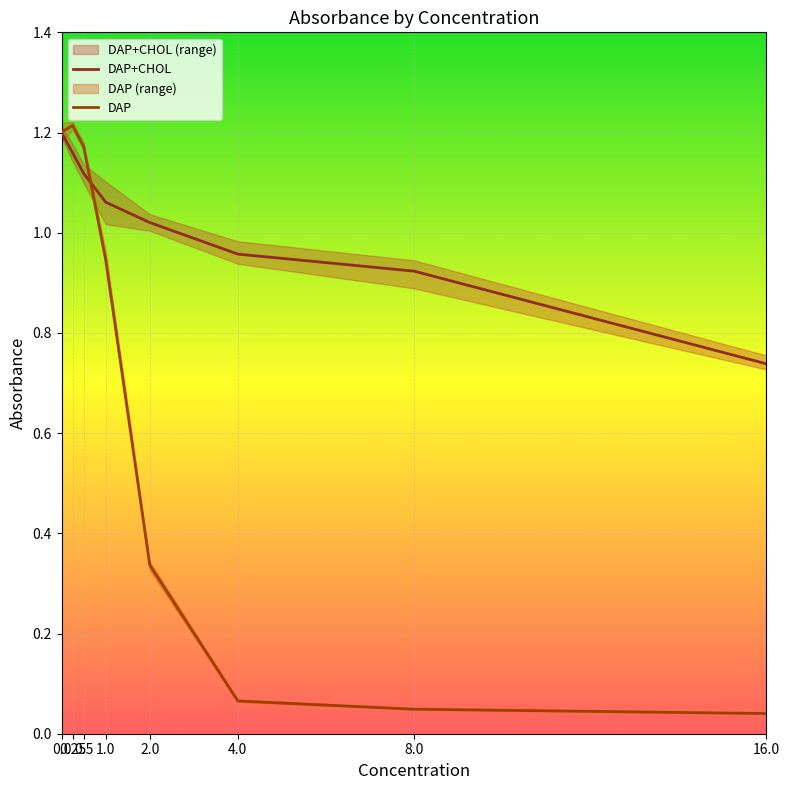

Rank the series at 16.0 from highest to lowest value.

DAP+CHOL, DAP